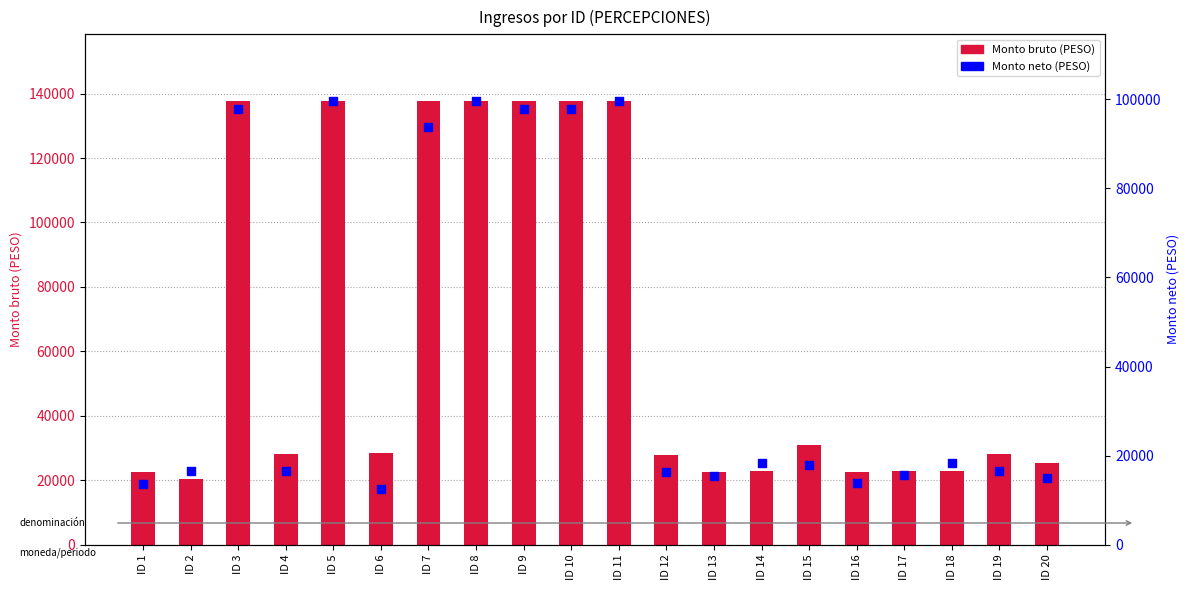

What are all the series names shown in the legend?

Monto bruto, Monto neto